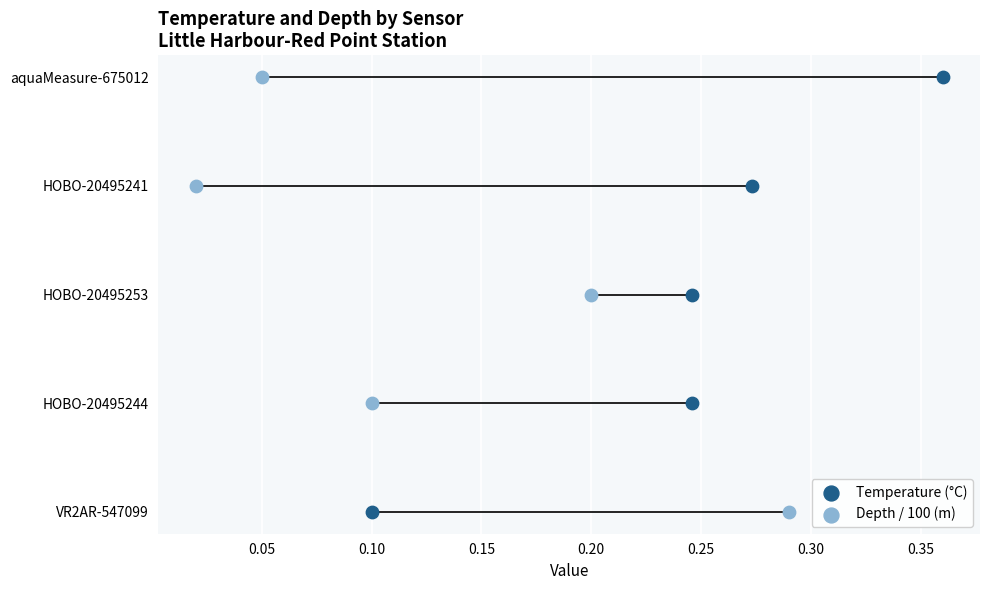

Which series has the widest spread of Y values?

Temperature (°C)